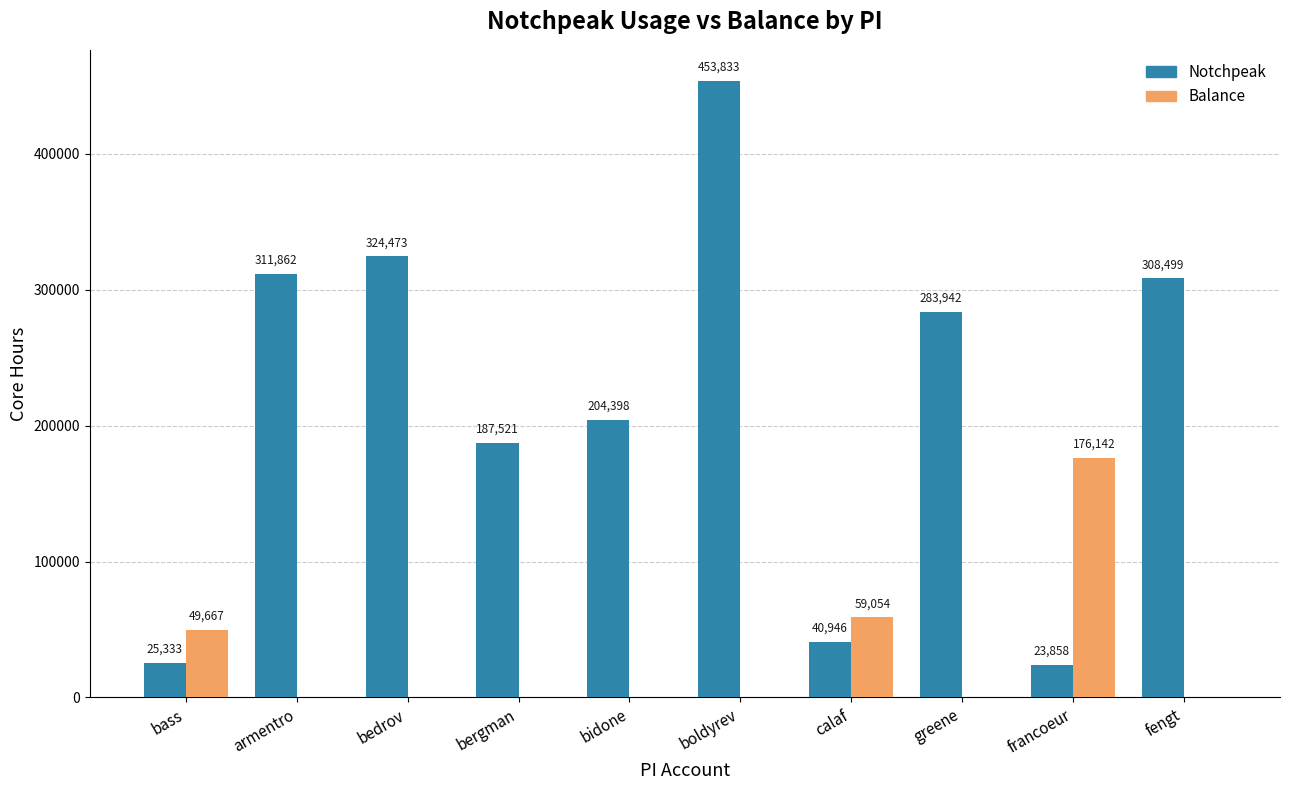

Which category has the highest value across all series?

boldyrev